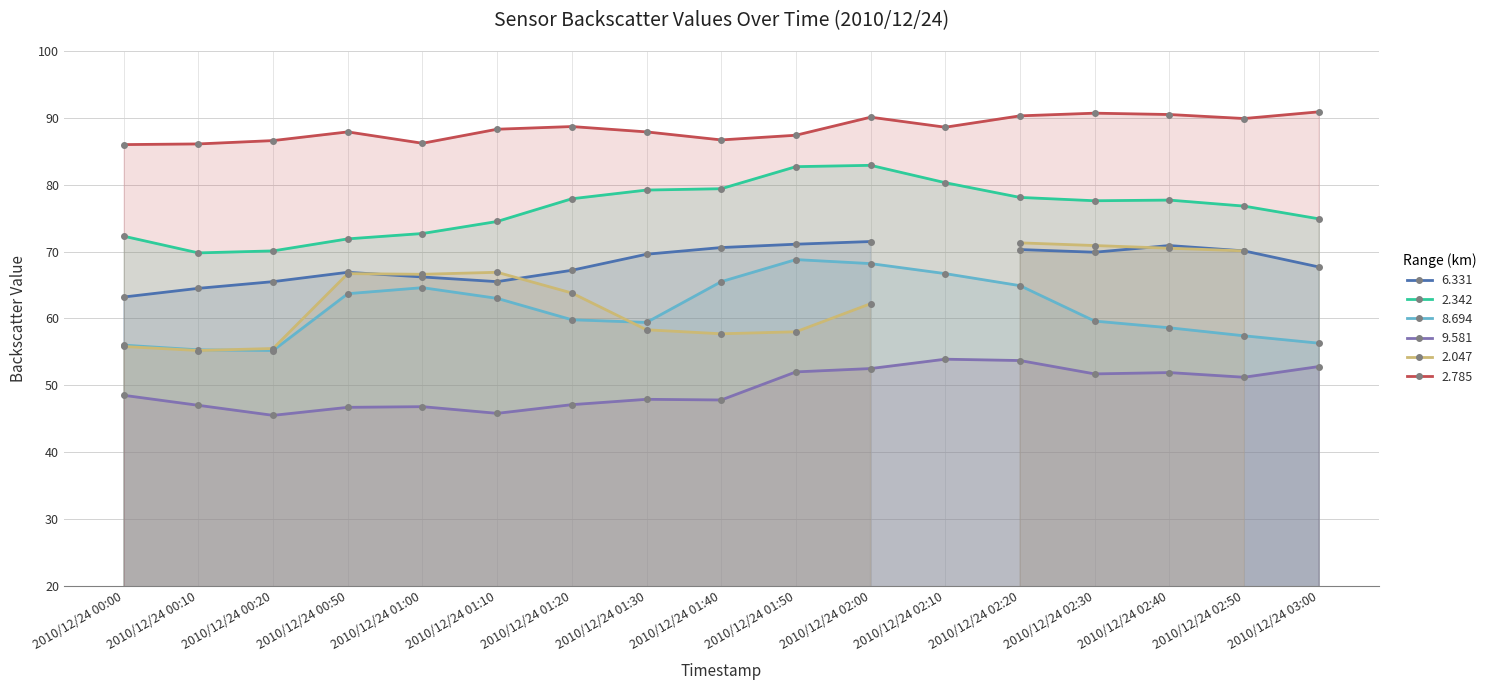

What value does the 2.342 series have at 2010/12/24 01:00?

72.7